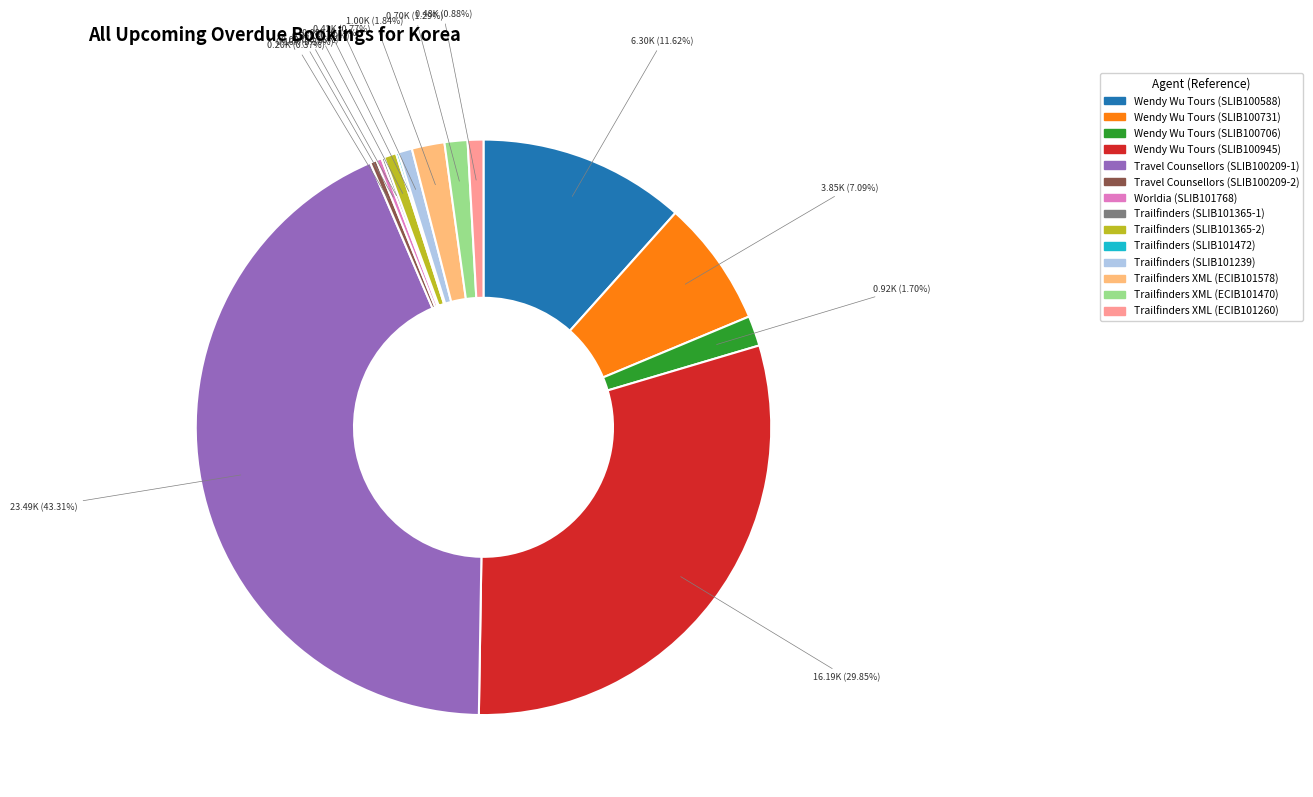

Is the sum of Wendy Wu Tours (SLIB100731) and Travel Counsellors (SLIB100209-2) greater than half?

No